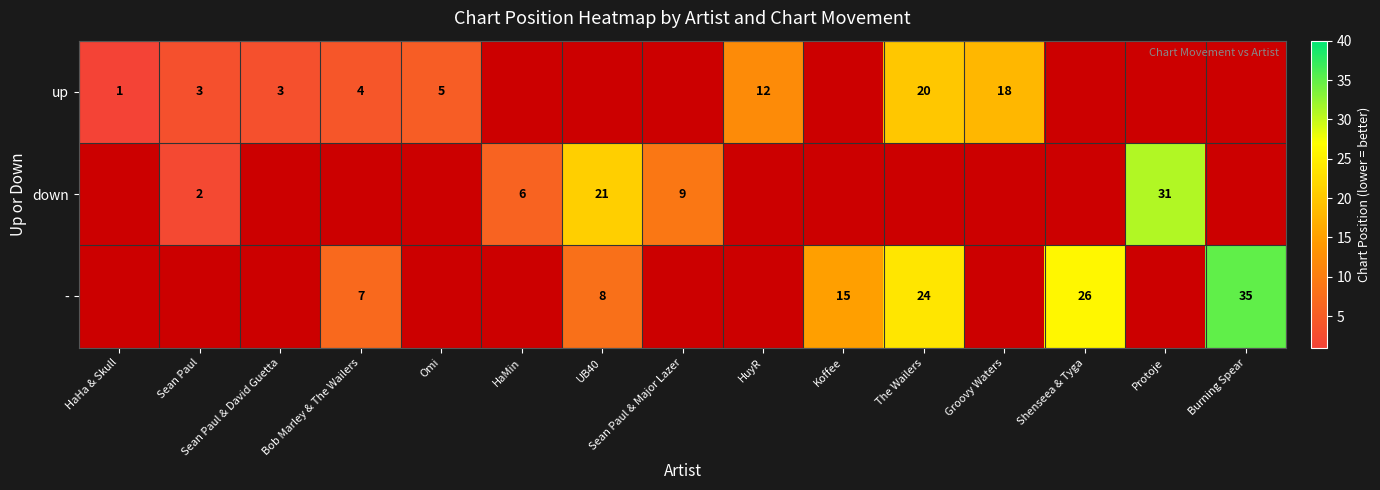

True or false: up has a value of 6 at Bob Marley & The Wailers.

False